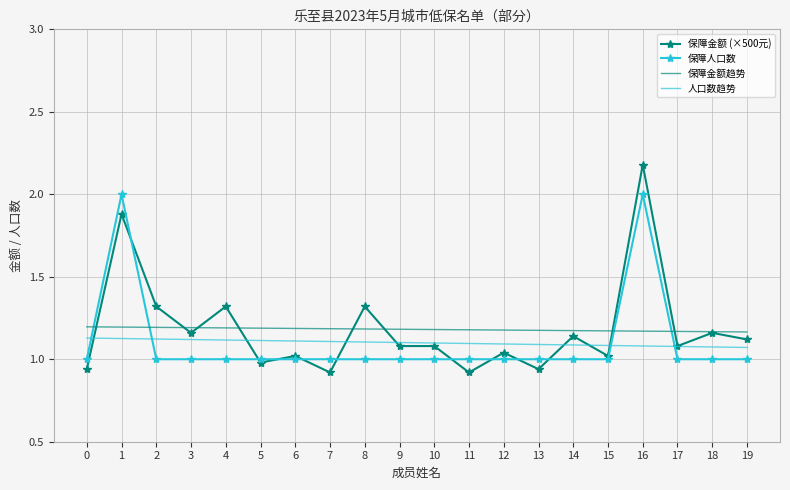

True or false: 保障金额趋势 and 人口数趋势 intersect in this chart.

False